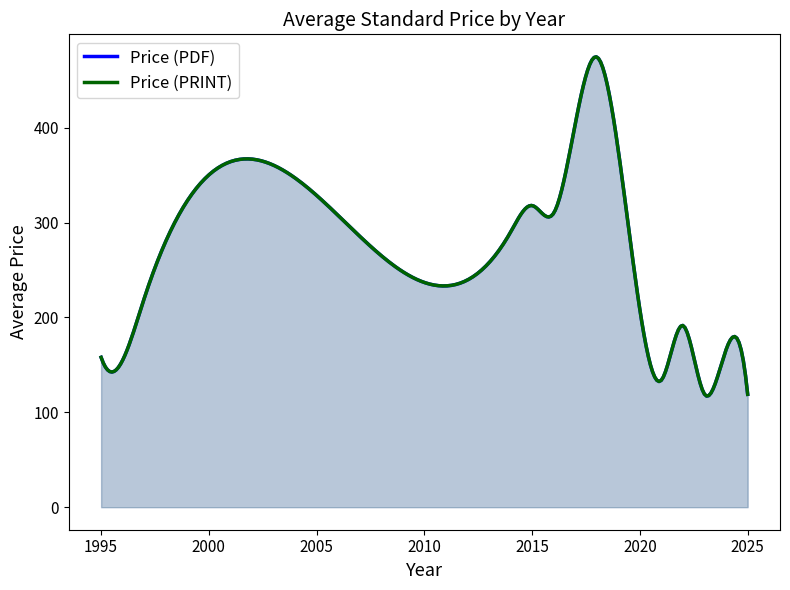

True or false: Price (PDF) and Price (PRINT) cross at least once.

False